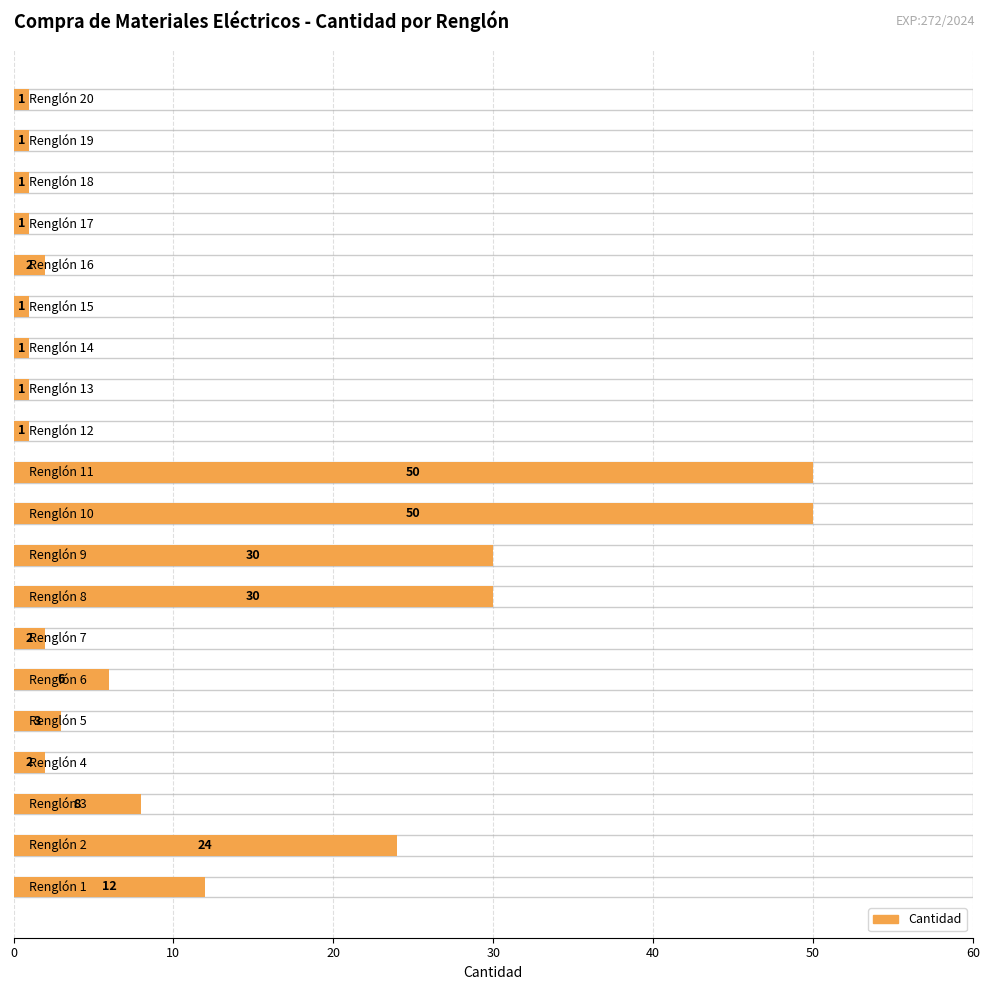

Where is the data nearest to the value 25?

Renglón 2